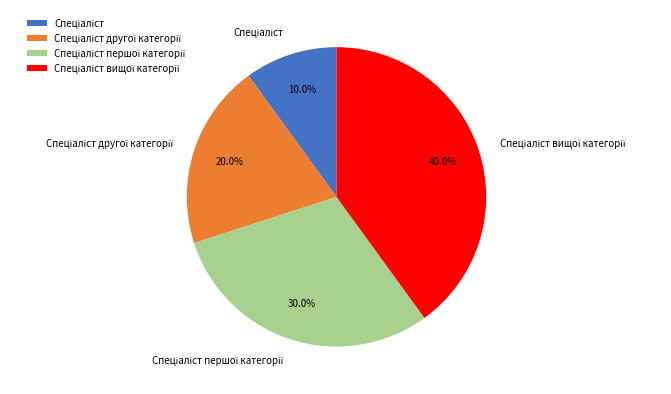

How many slices are in this pie chart?

4